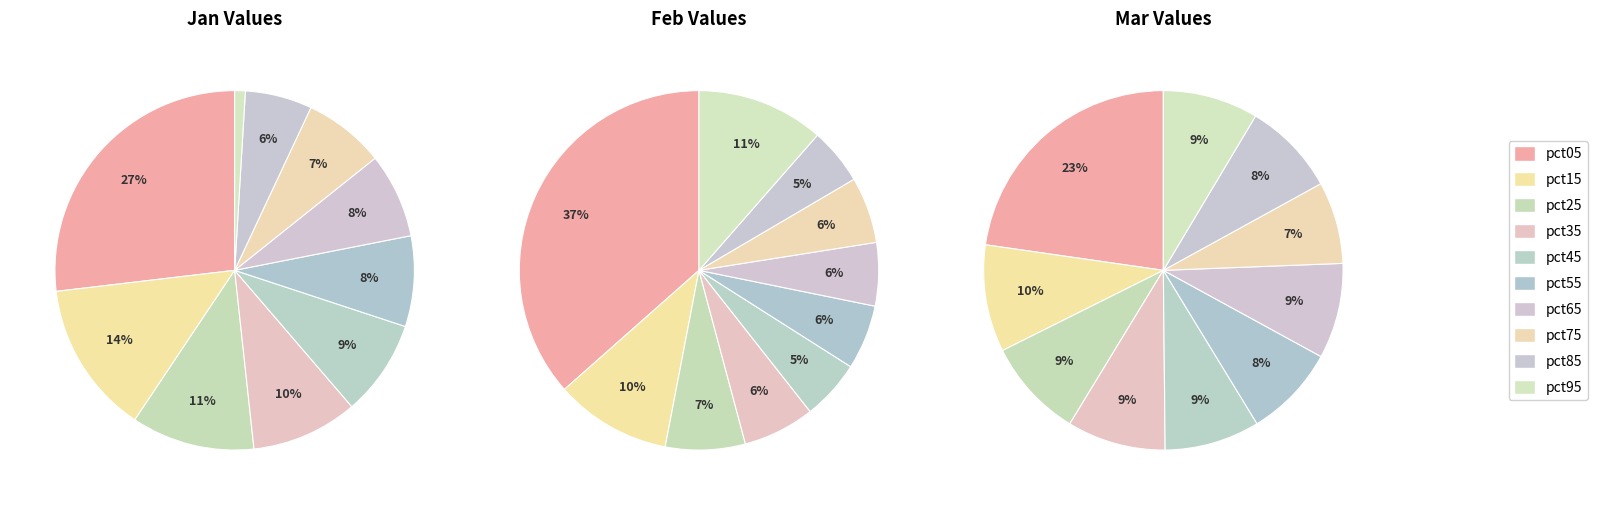

Count the number of slices in the pie.

10